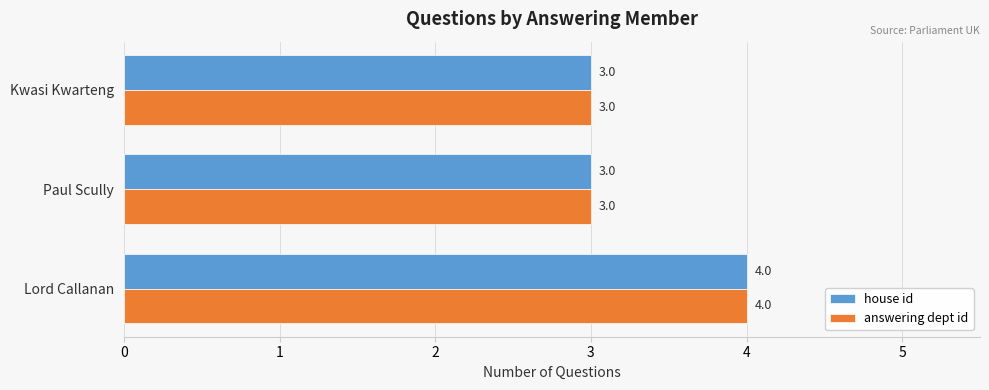

What is the sum of all answering dept id values?

10